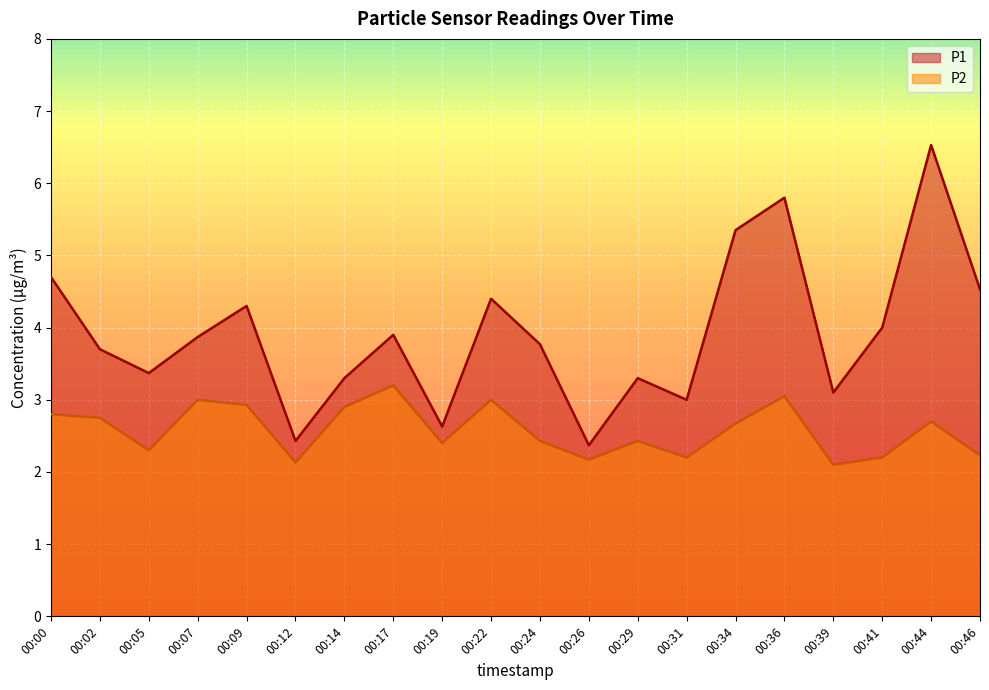

True or false: P1 and P2 cross at least once.

False